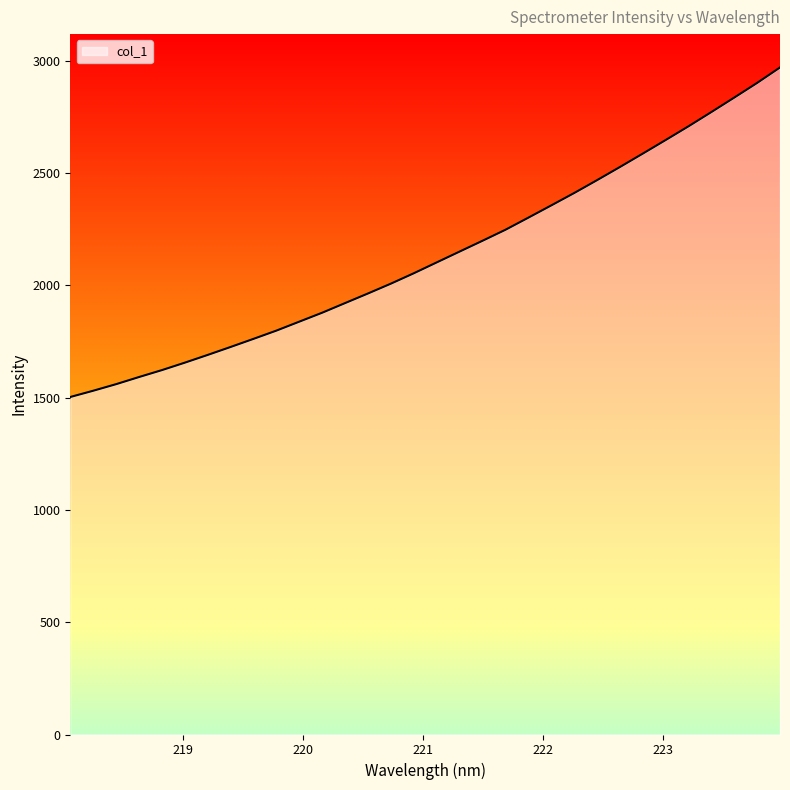

Which label corresponds to the largest value in the chart?

223.9802